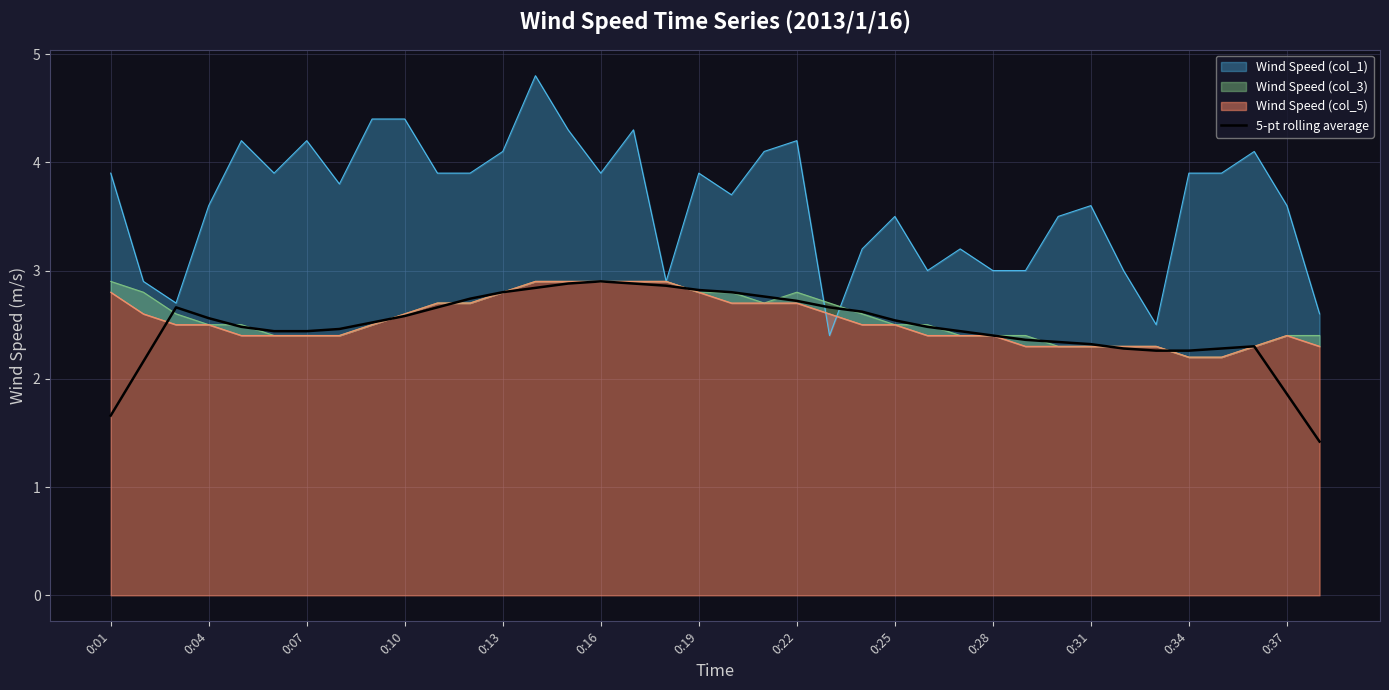

What is the highest value of the 5-pt rolling average series?

2.9